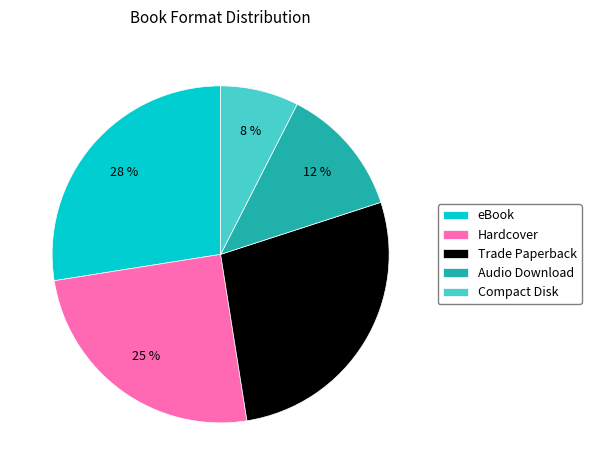

To the nearest percent, what is the difference between the Audio Download and Trade Paperback slice percentages?

15%